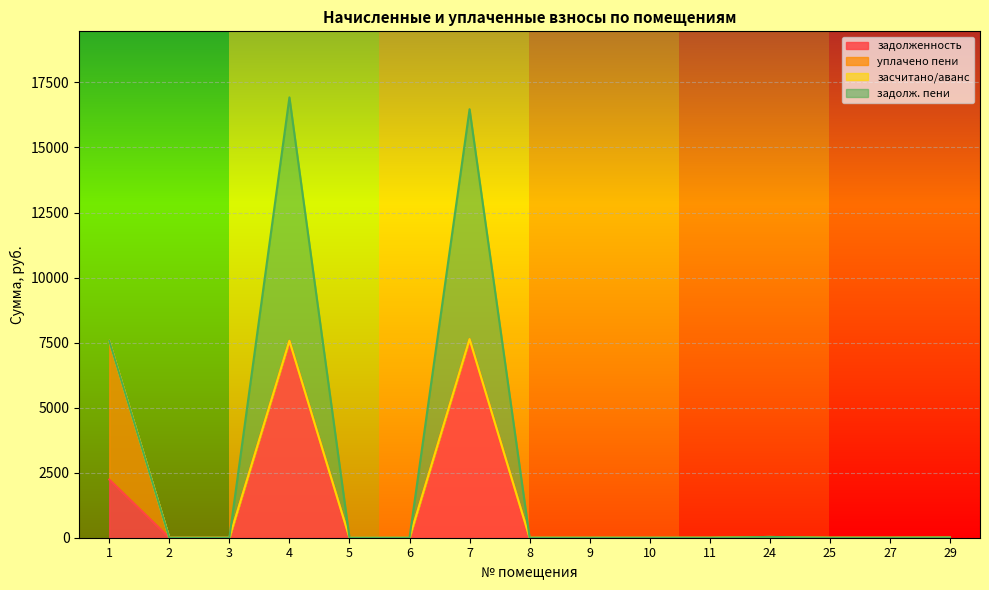

How many values in задолж. пени are above zero?

2